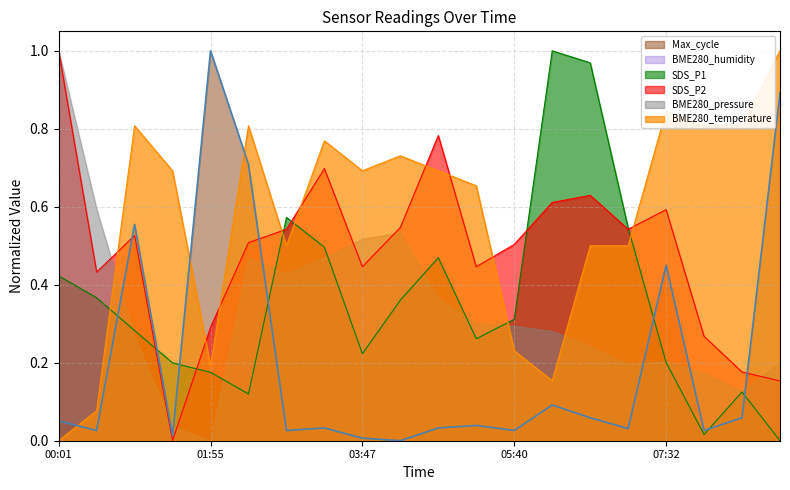

How many times do BME280_temperature and SDS_P1 cross each other?

5